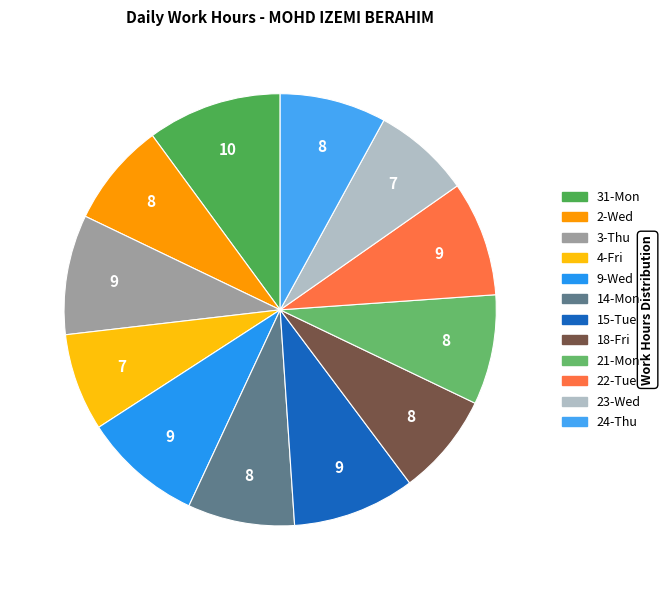

To the nearest percent, what portion does 21-Mon represent?

8%